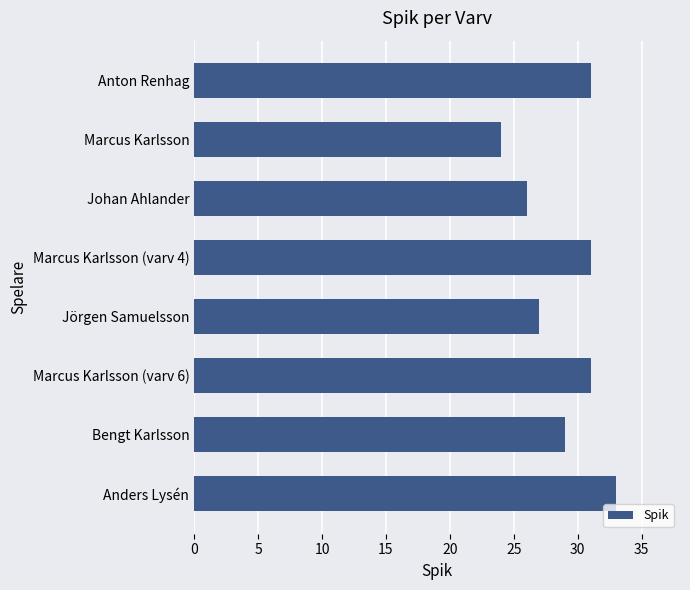

What is the change in value from Anton Renhag to Jörgen Samuelsson?

-4